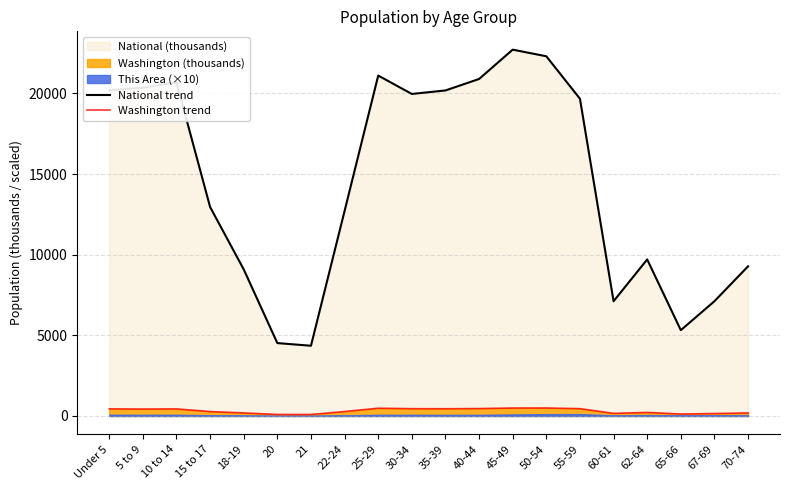

Does the chart display data point markers on the line(s)?

No